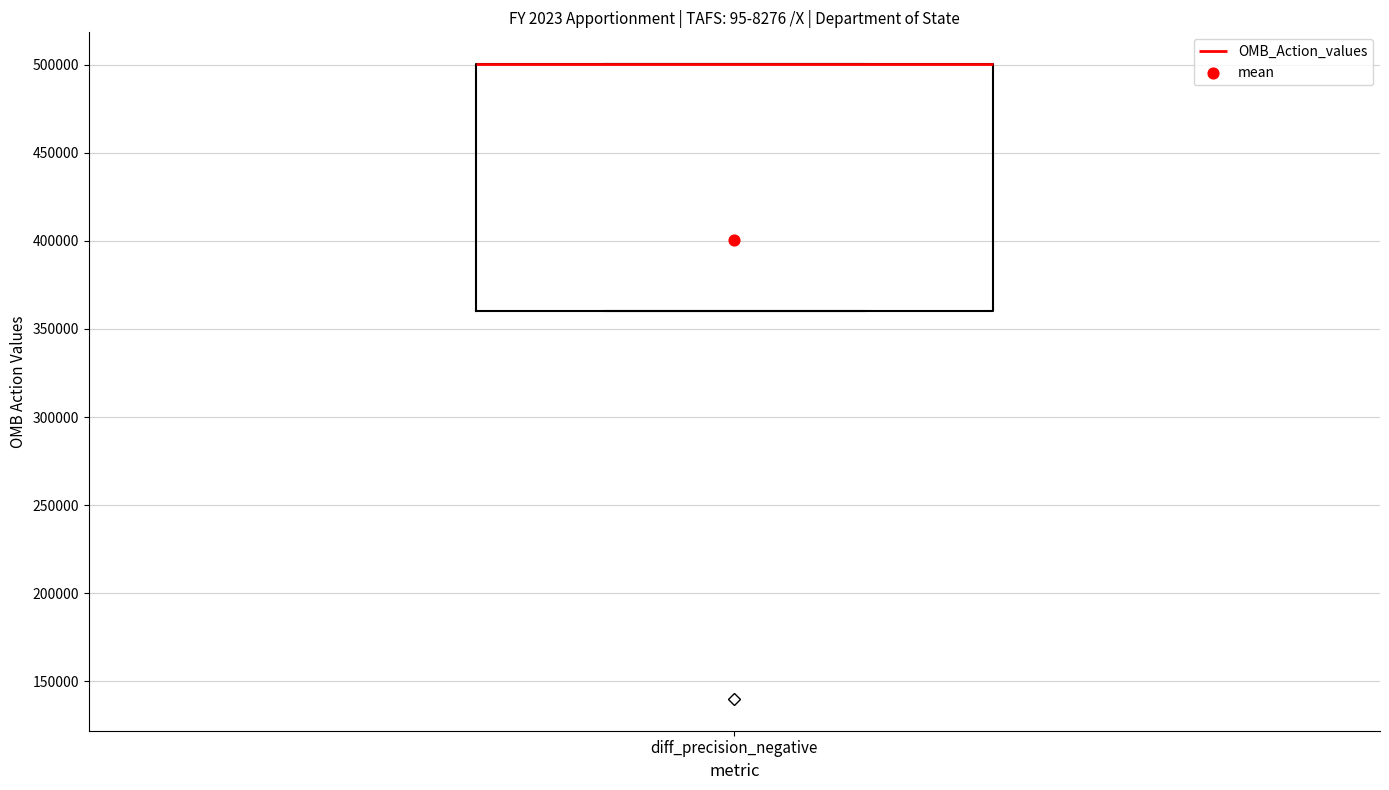

Where is the upper edge of the box for diff_precision_negative on the y-axis? The values are not printed on the chart, so give them approximately, as read against the axis.

500000